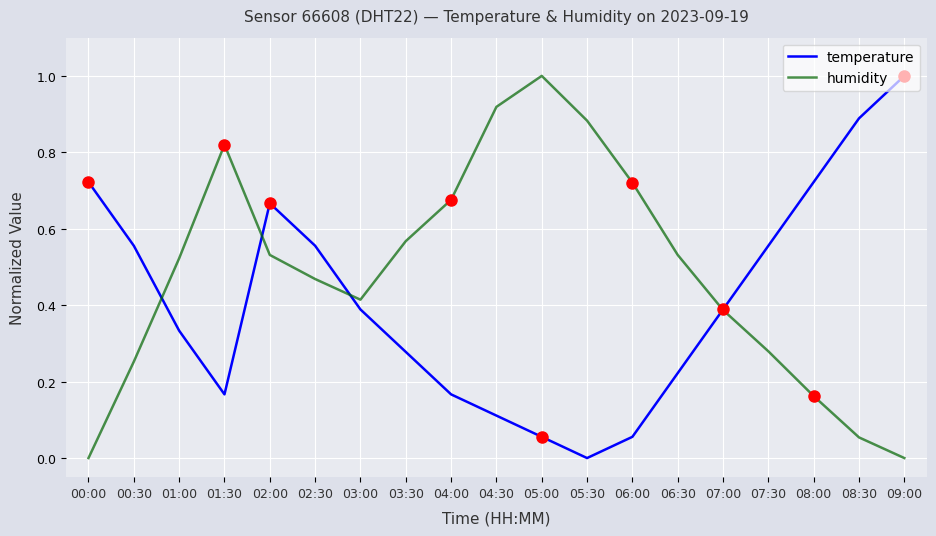

How many interior local valleys does the temperature series have?

2